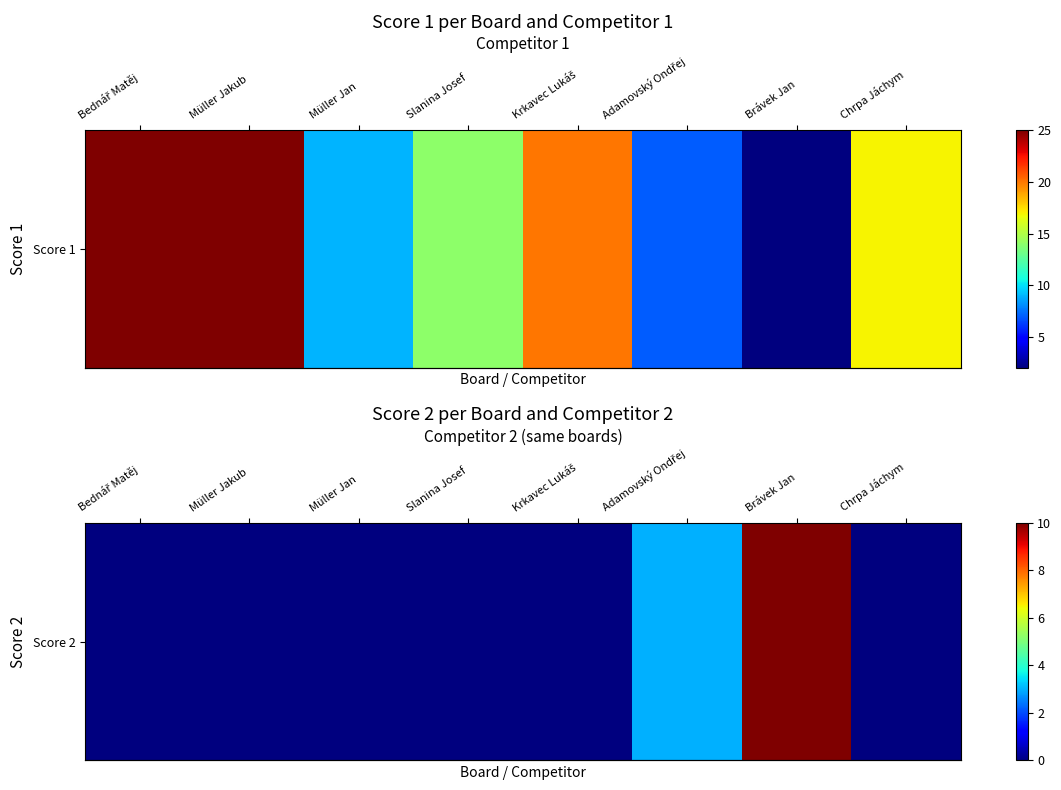

What is the difference between the maximum and second lowest values?

10